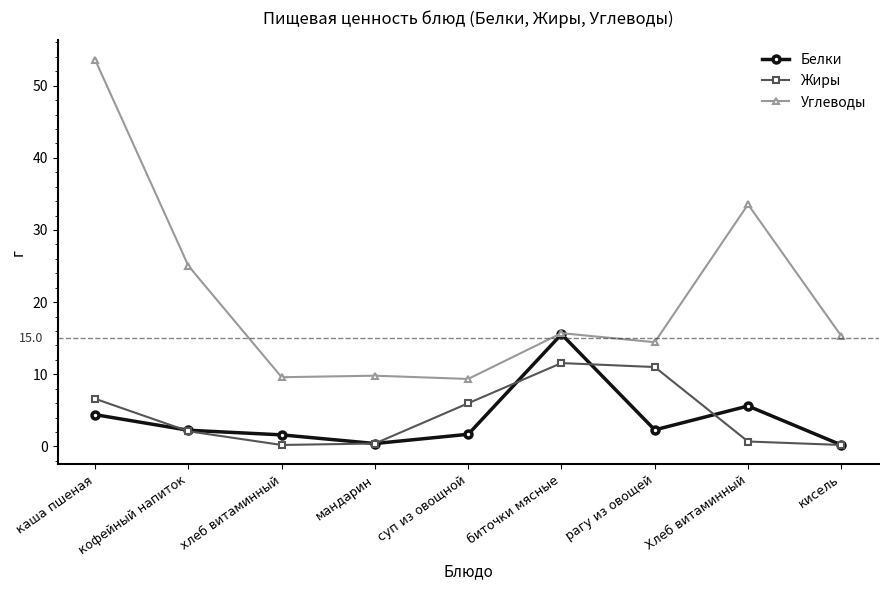

At суп из овощной, list the series in order from smallest to largest.

Белки, Жиры, Углеводы